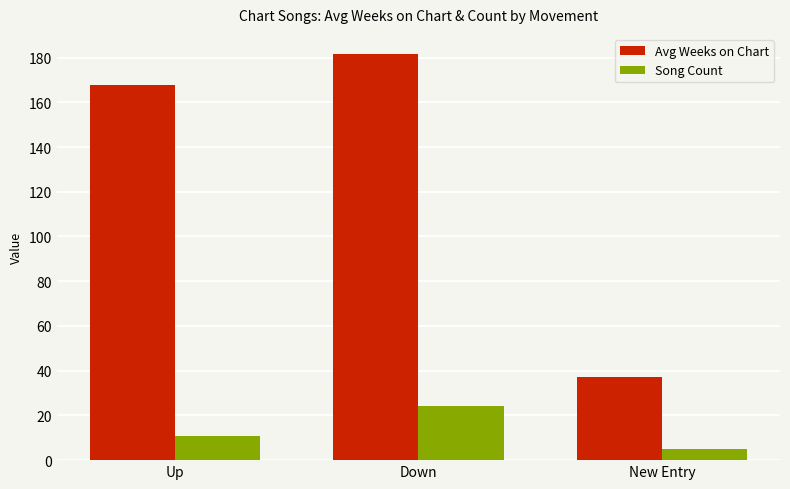

Which series changed the most between Down and New Entry?

Avg Weeks on Chart